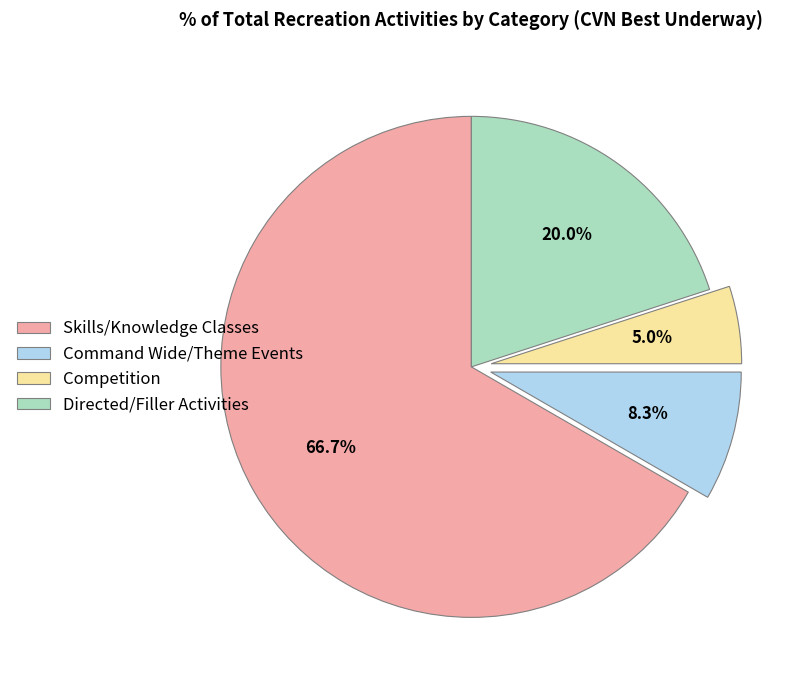

Between Competition and Command Wide/Theme Events, which is larger?

Command Wide/Theme Events